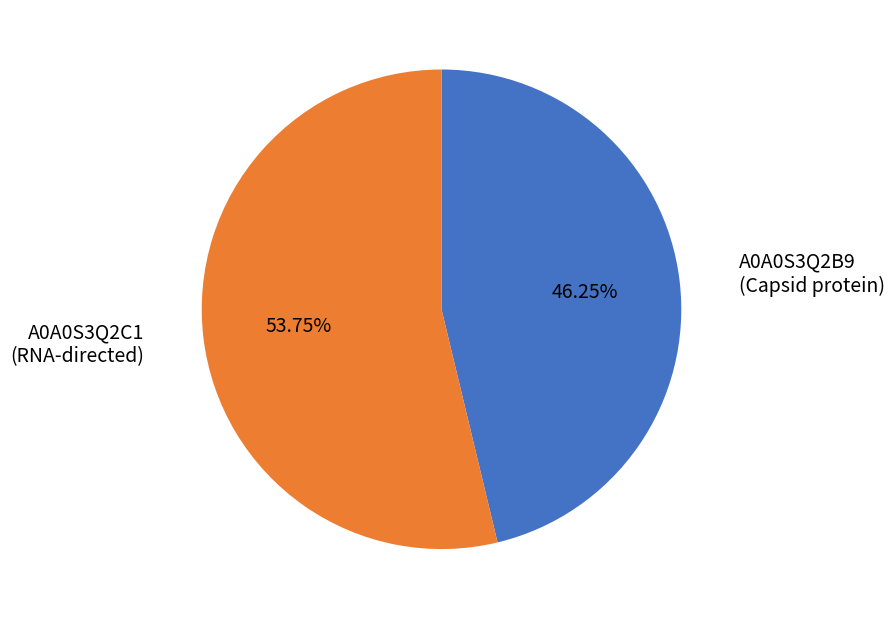

Does any single category account for the majority?

Yes